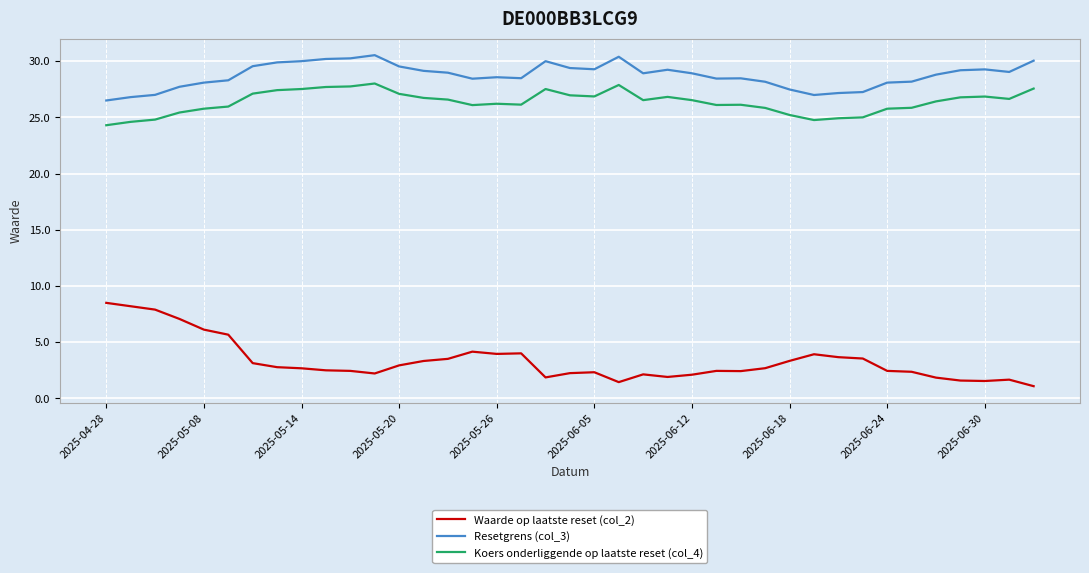

True or false: Waarde op laatste reset (col_2) and Koers onderliggende op laatste reset (col_4) cross at least once.

False